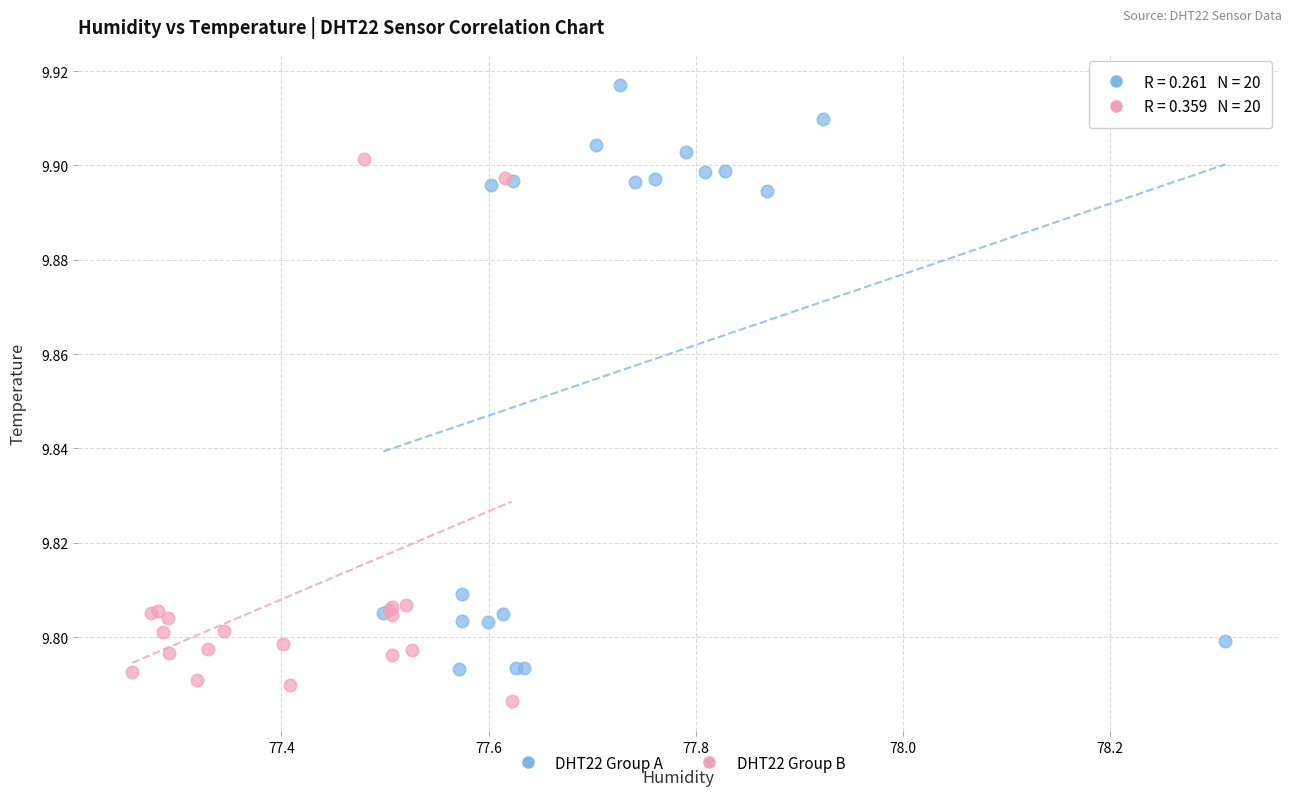

Which series contains the lowest Y value?

DHT22 Group B